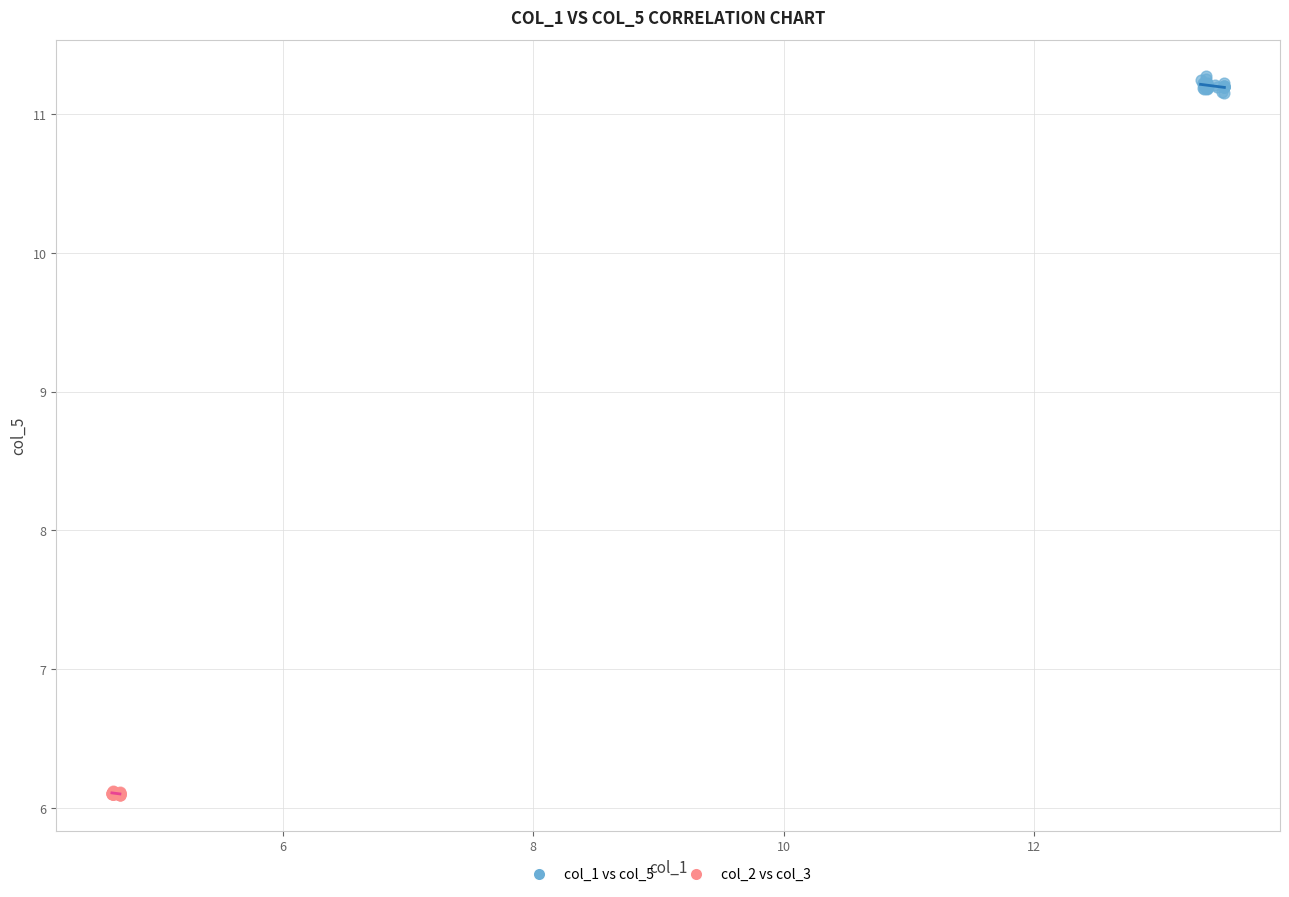

Which series contains the lowest Y value?

col_2 vs col_3